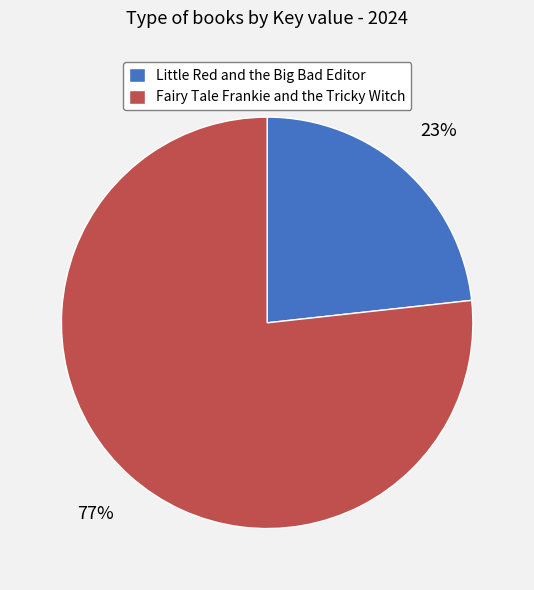

To the nearest percent, what percentage of the pie is Fairy Tale Frankie and the Tricky Witch?

77%